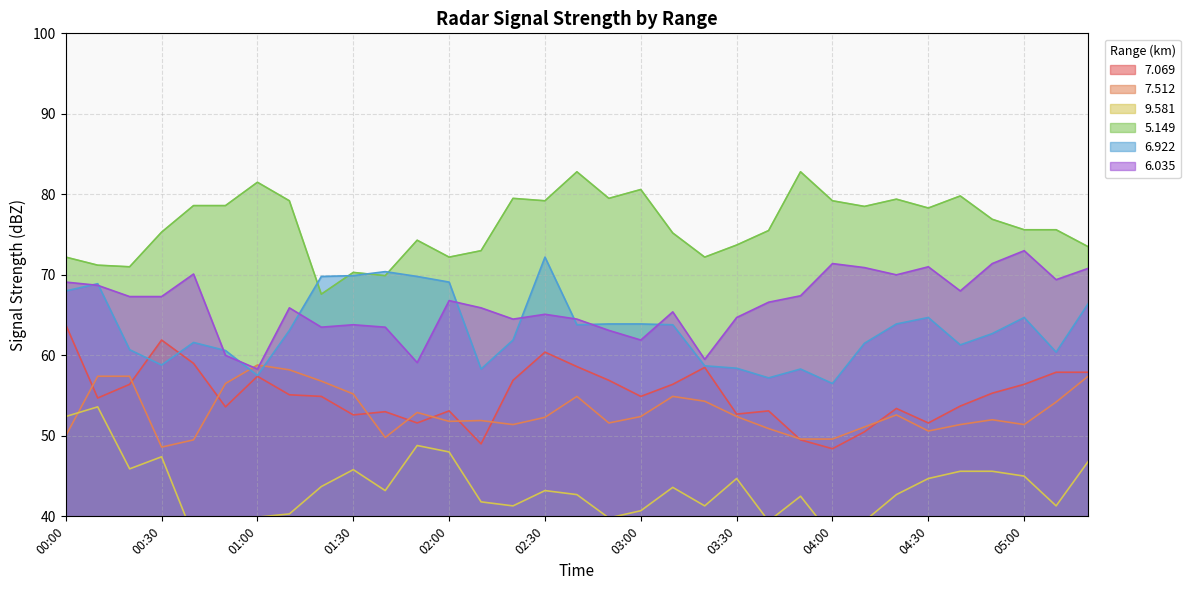

Is it true that   9.581 equals 45.6 at 04:40?

True